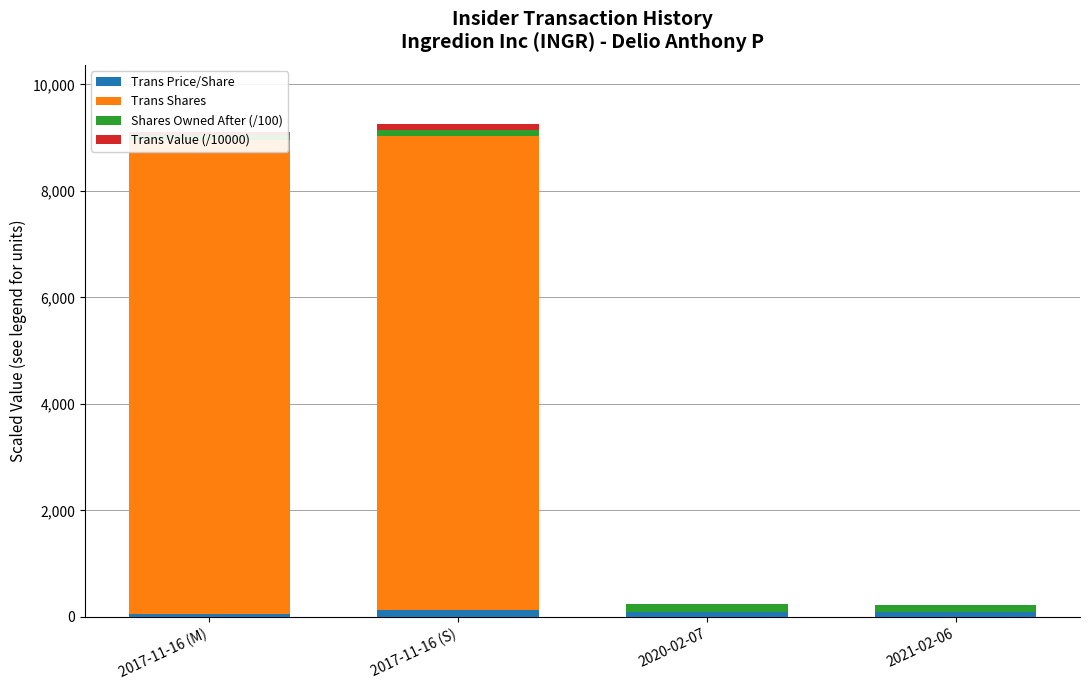

What is the total value across all series at 2017-11-16 (S)?

9255.0